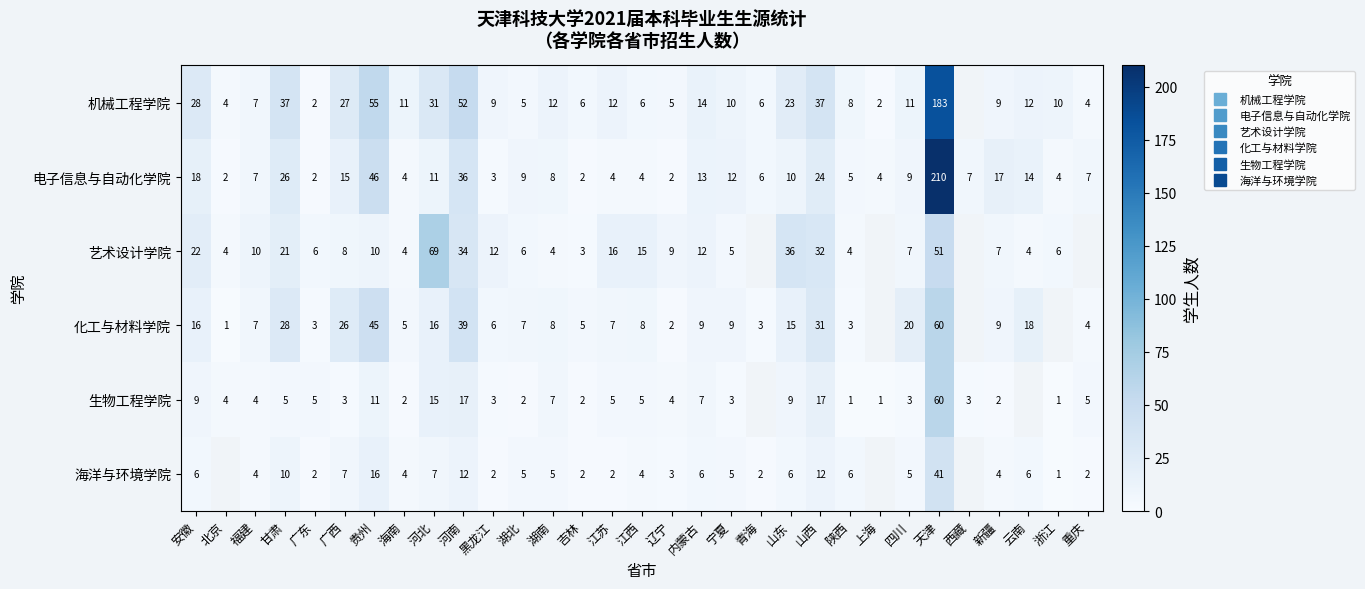

What is the smallest value displayed?

1.0